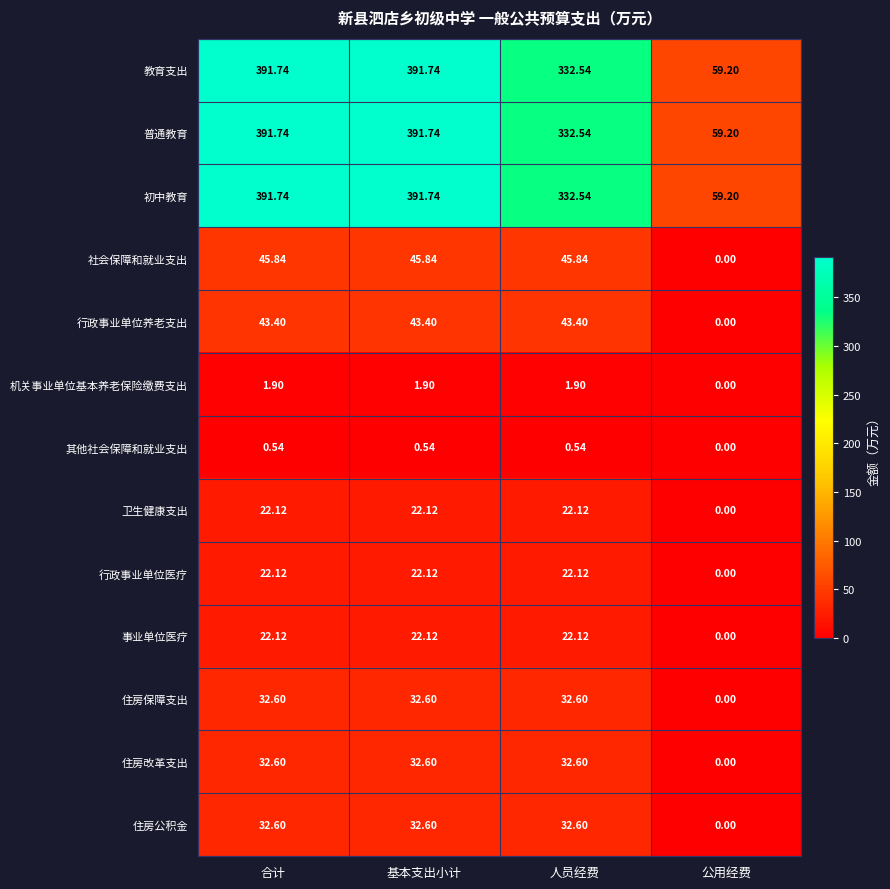

At which label does 行政事业单位养老支出 first exceed 43?

合计